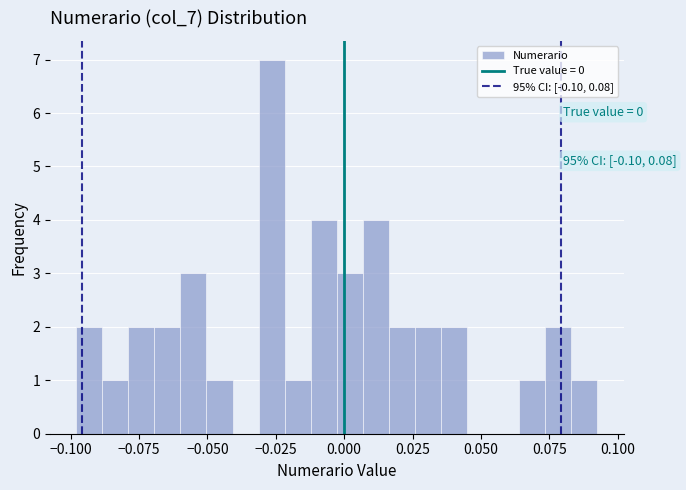

Around what value on the x-axis is the tallest bar? Give the approximate position of its centre, as read against the axis.

-0.025